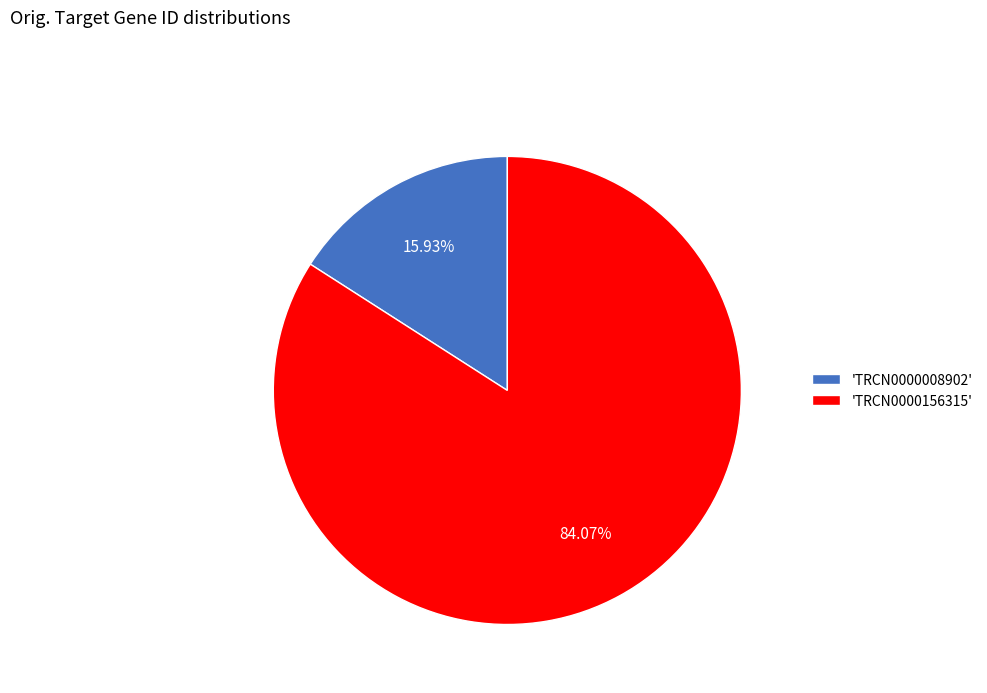

Count the number of slices in the pie.

2